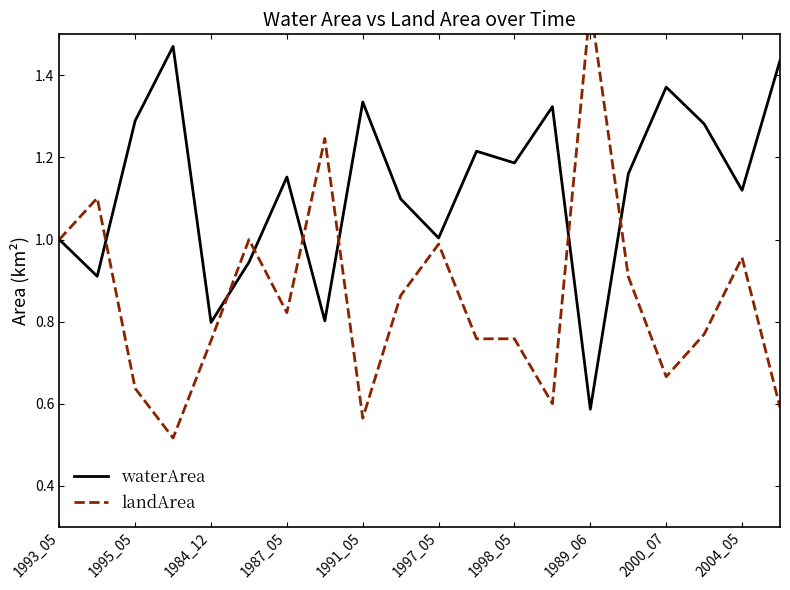

The value of waterArea at 2000_07 is 0.4. True or false?

False